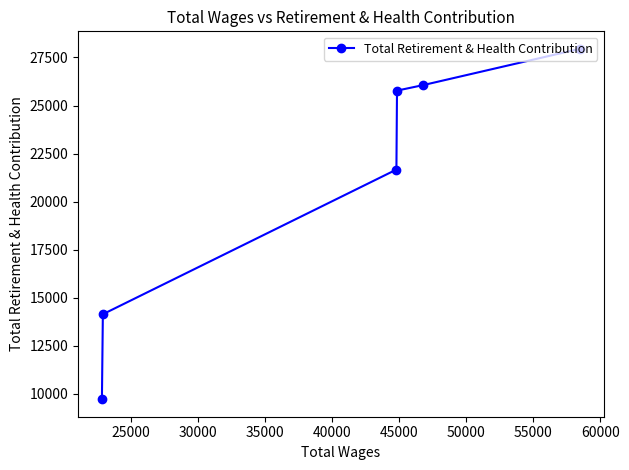

How many data points are less than 25777?

3